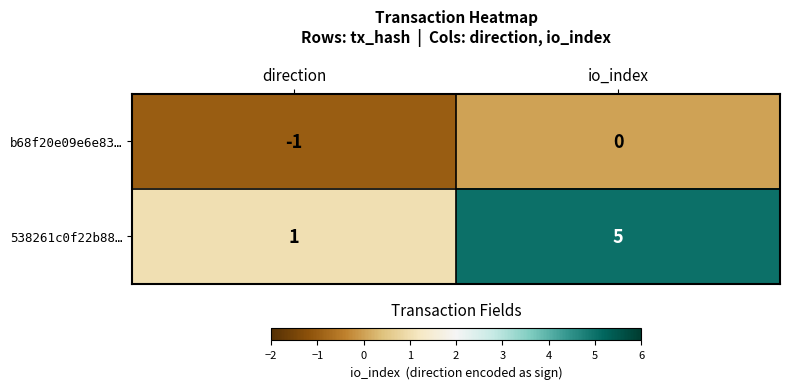

True or false: b68f20e09e6e83… has a value of -1 at direction.

True